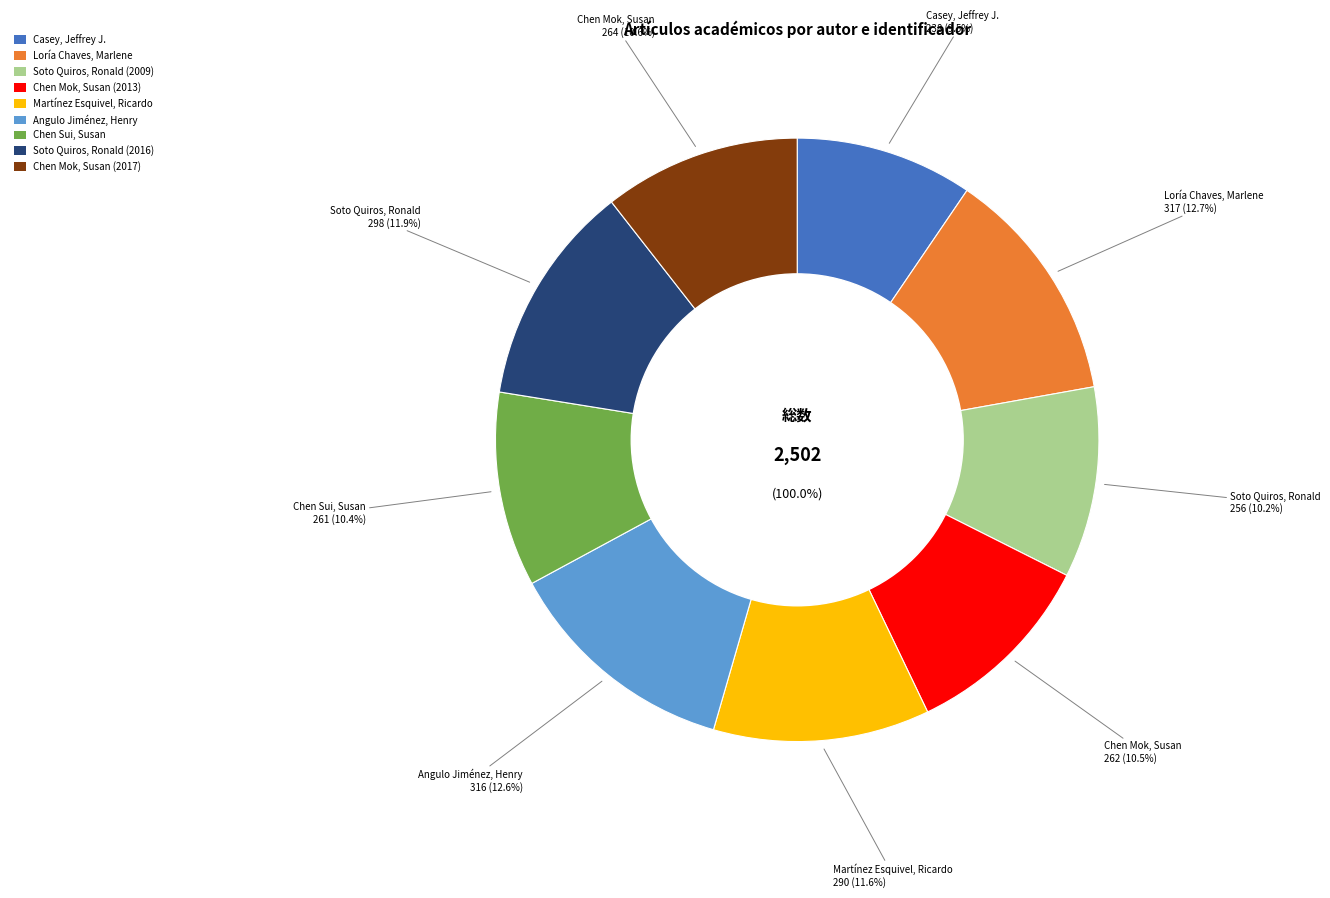

True or false: Soto Quiros, Ronald (2016) accounts for 12% of the total.

True